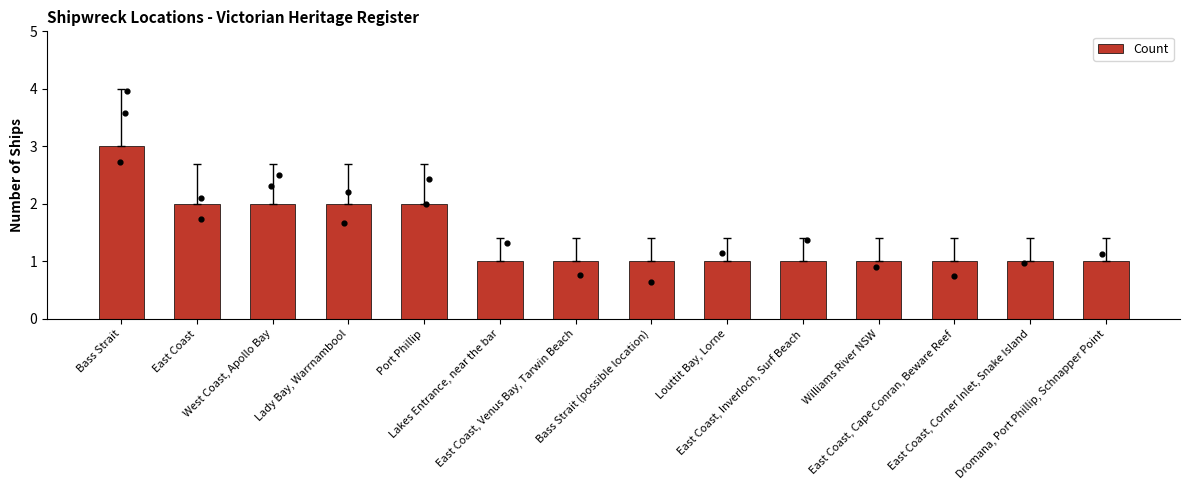

Which has a higher value, Lakes Entrance, near the bar or East Coast?

East Coast